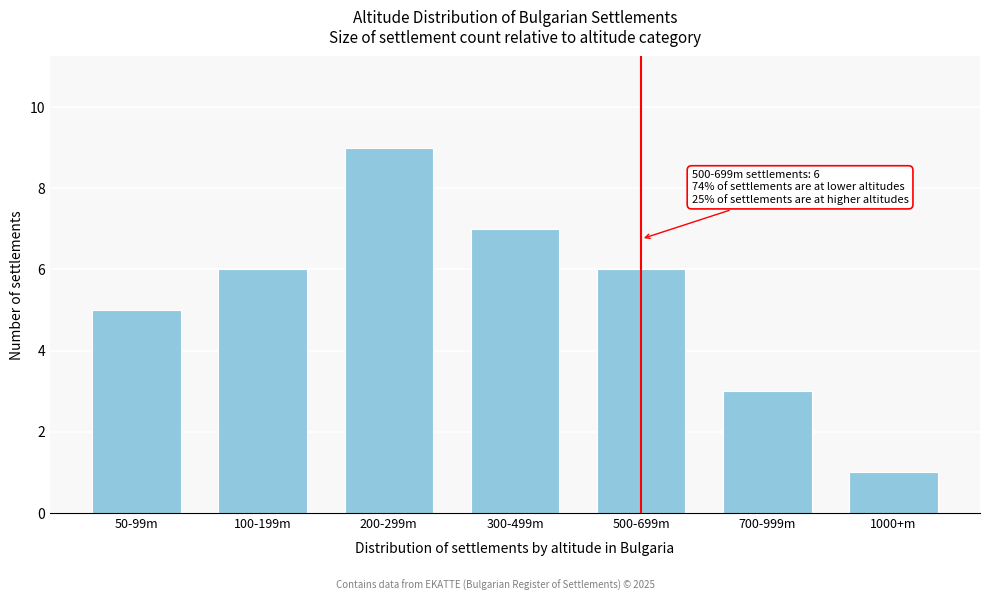

Reading right to left, transcribe all the data shown in this chart.

1	3	6	7	9	6	5